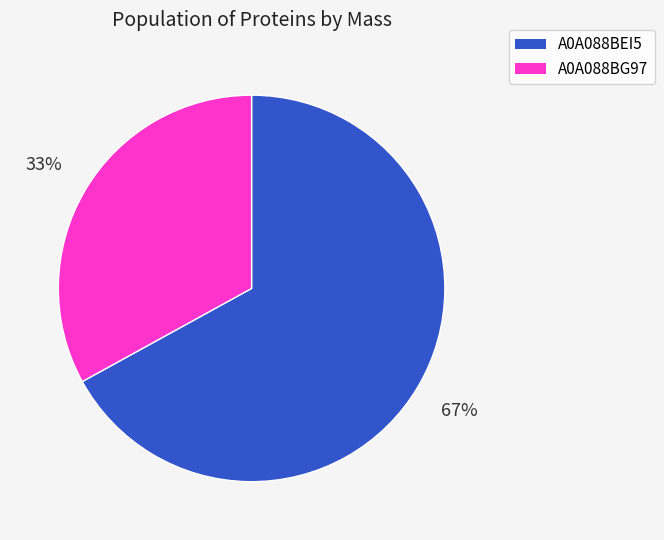

To the nearest percent, what is the difference between the largest and smallest slice percentages?

34%